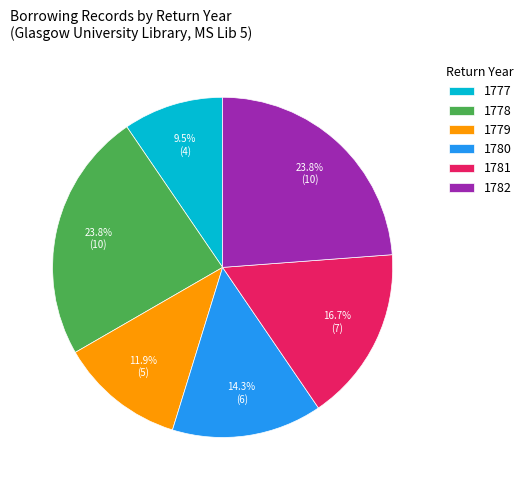

How many segments does this pie chart have?

6